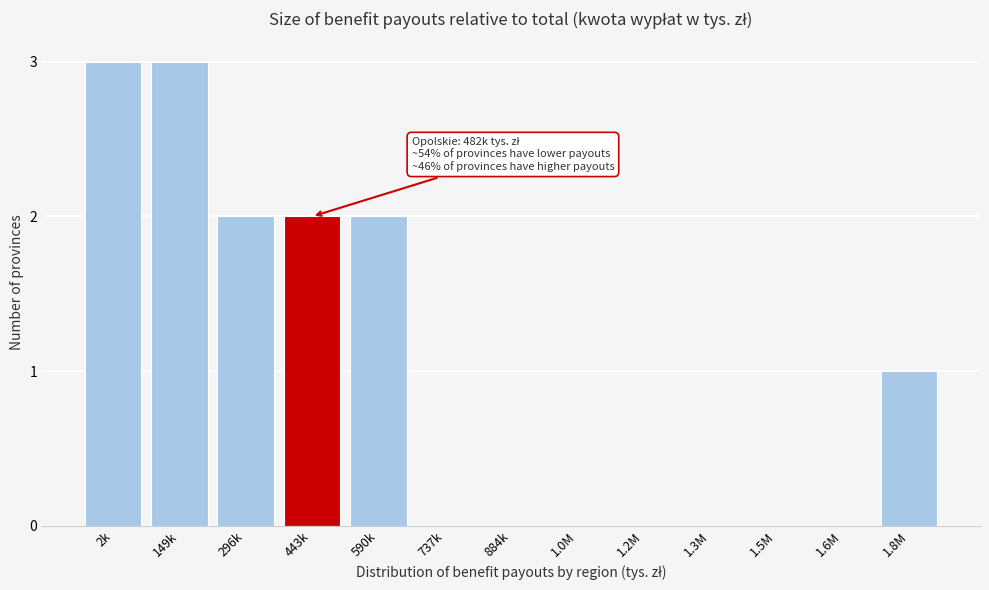

Reading right to left, extract all data points from this chart.

1.8M=1	1.6M=0	1.5M=0	1.3M=0	1.2M=0	1.0M=0	884k=0	737k=0	590k=2	443k=2	296k=2	149k=3	2k=3